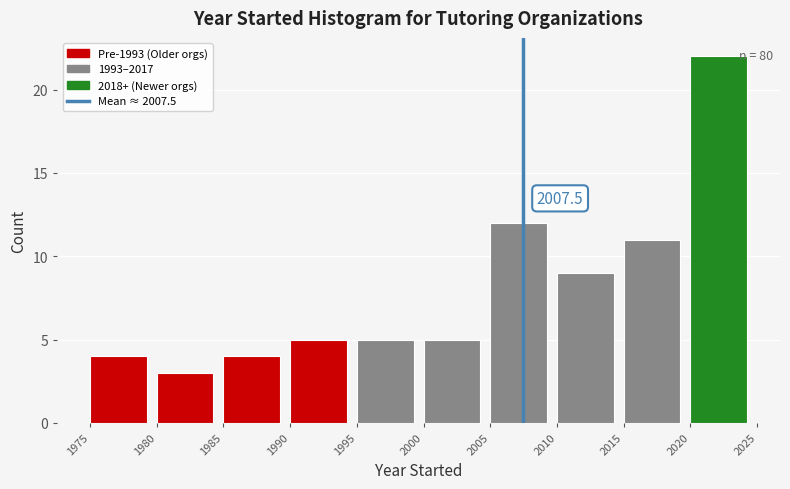

Over which range of the x-axis is the bar tallest?

2020 to 2025